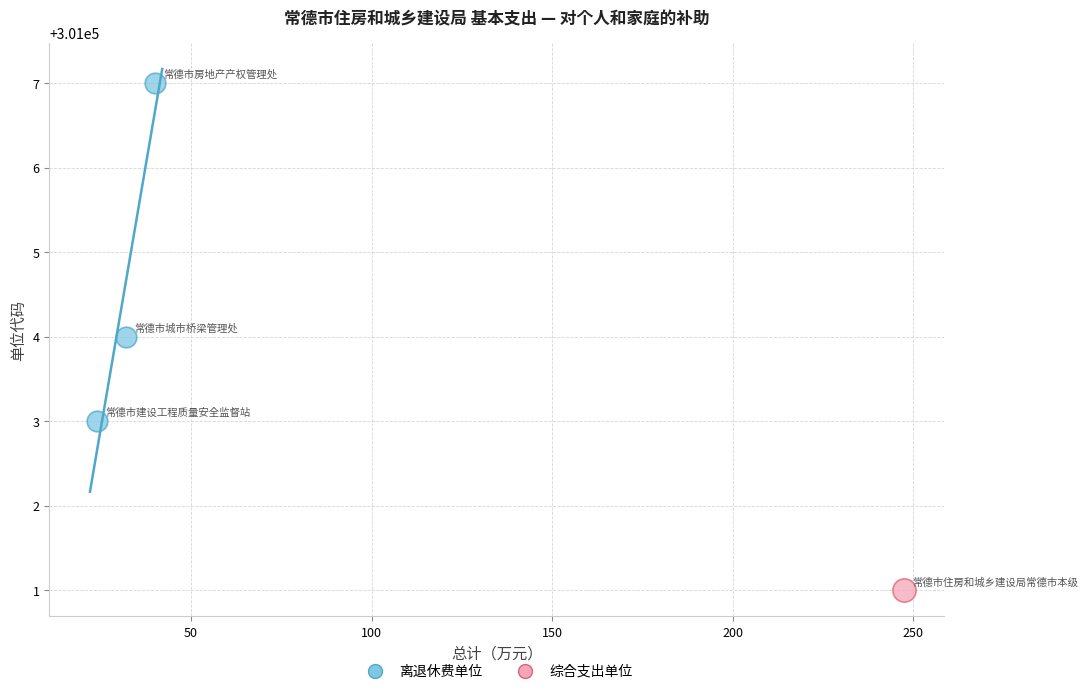

What are all the series names shown in the legend?

离退休费单位, 综合支出单位